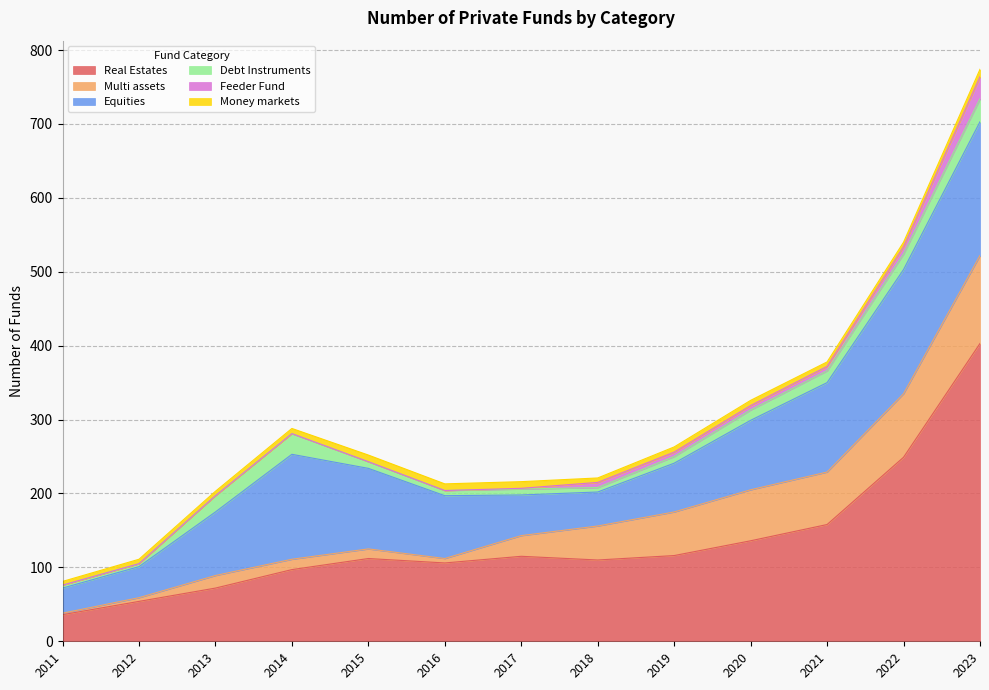

Count the number of data series in this chart.

6